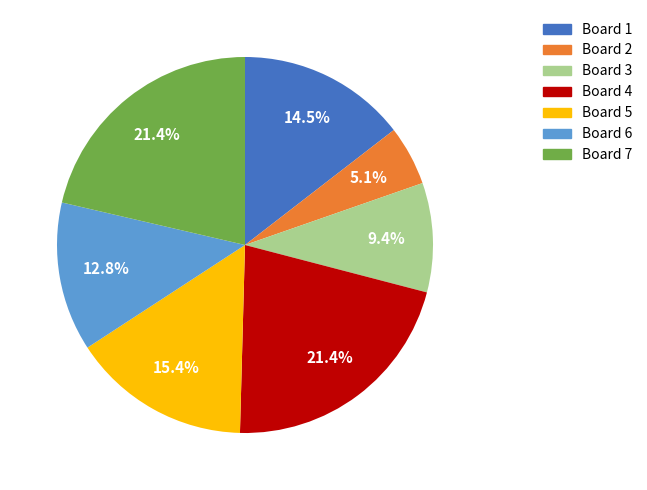

Which slice is the smallest?

Board 2